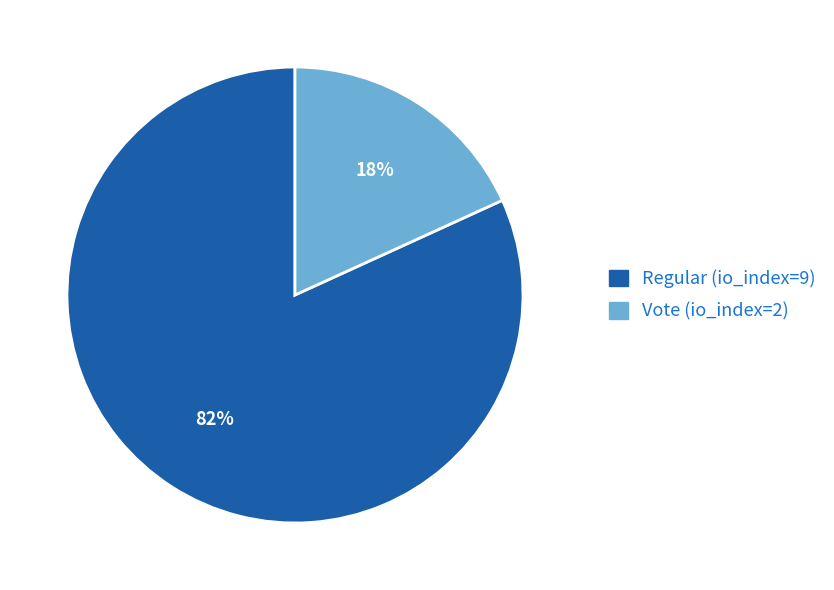

How many segments does this pie chart have?

2